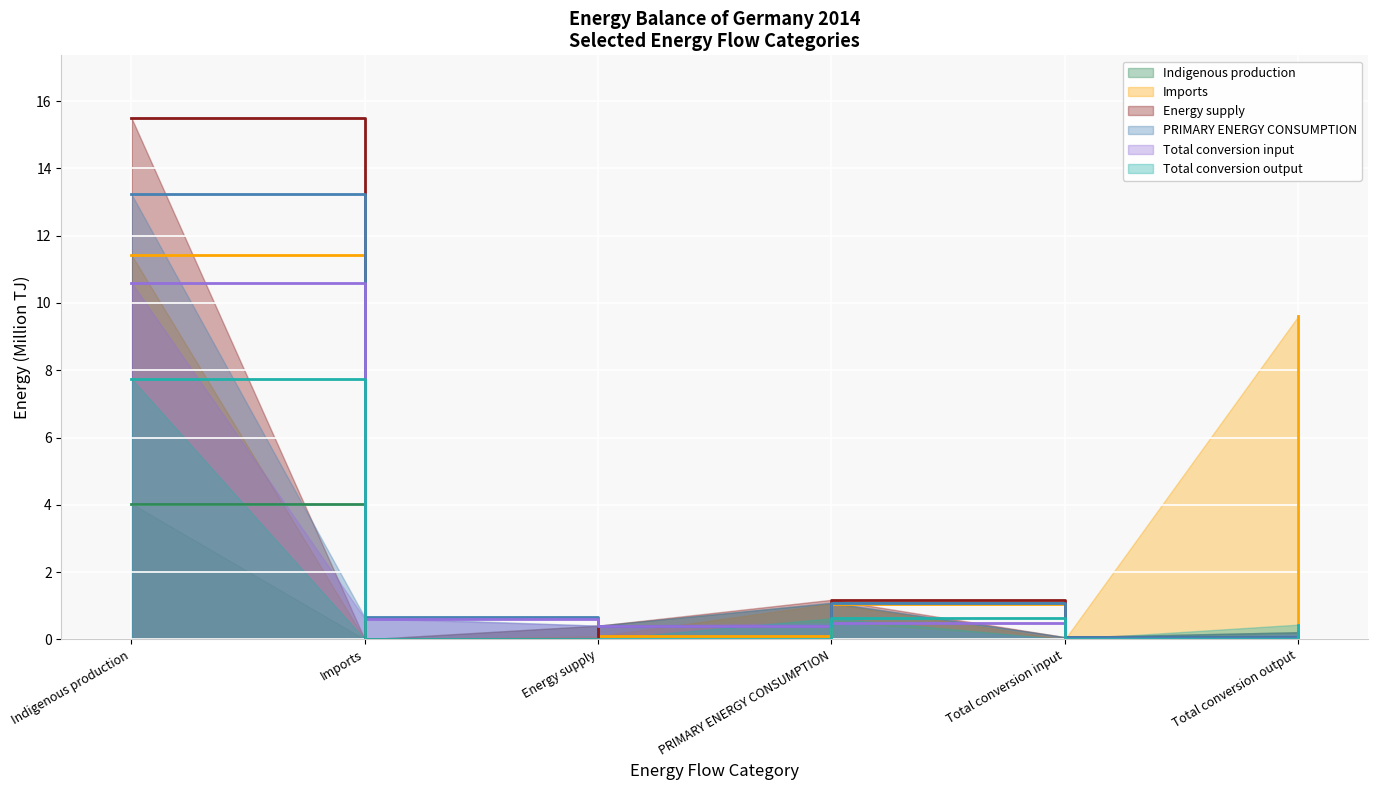

What are all the series names shown in the legend?

Indigenous production, Imports, Energy supply, PRIMARY ENERGY CONSUMPTION, Total conversion input, Total conversion output